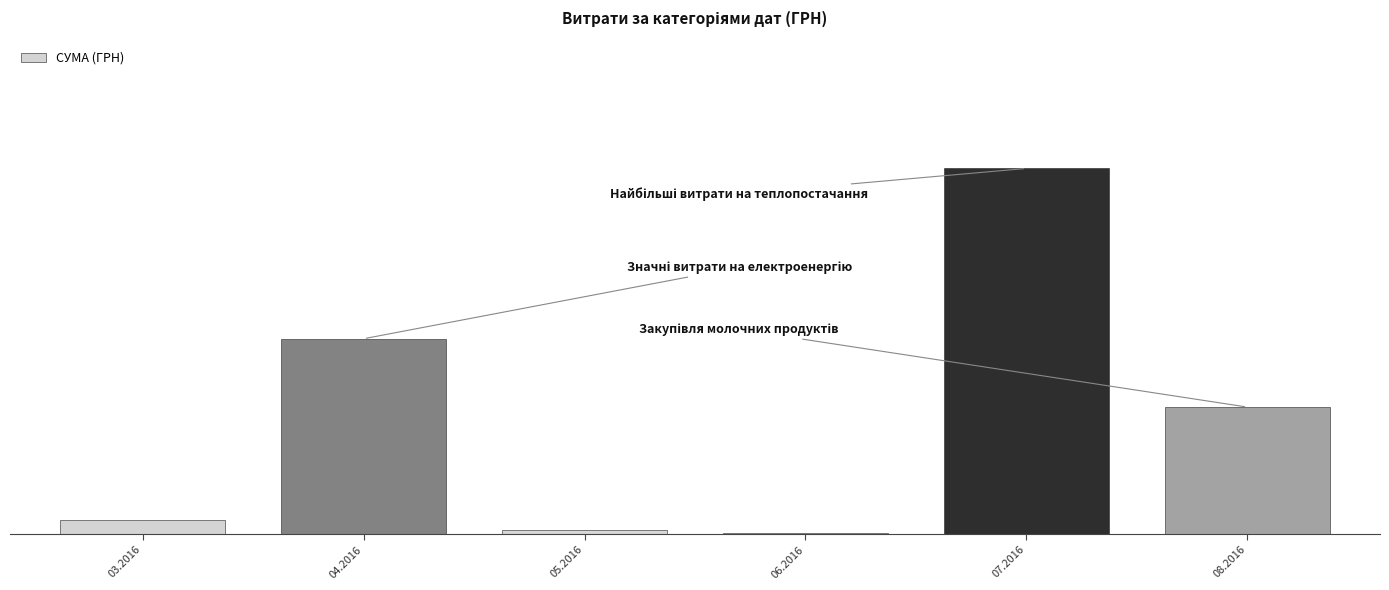

Are the bars horizontal?

No